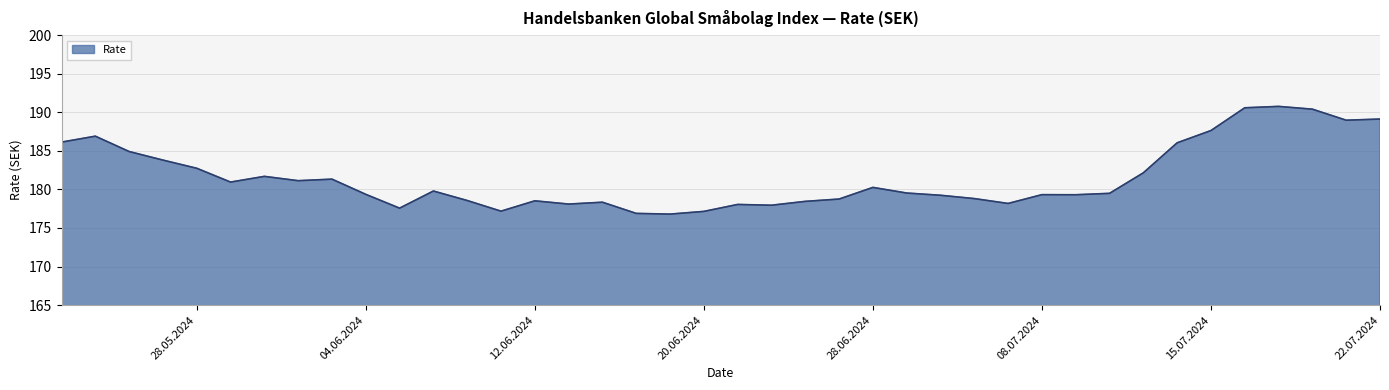

Where is the data nearest to the value 183?

28.05.2024